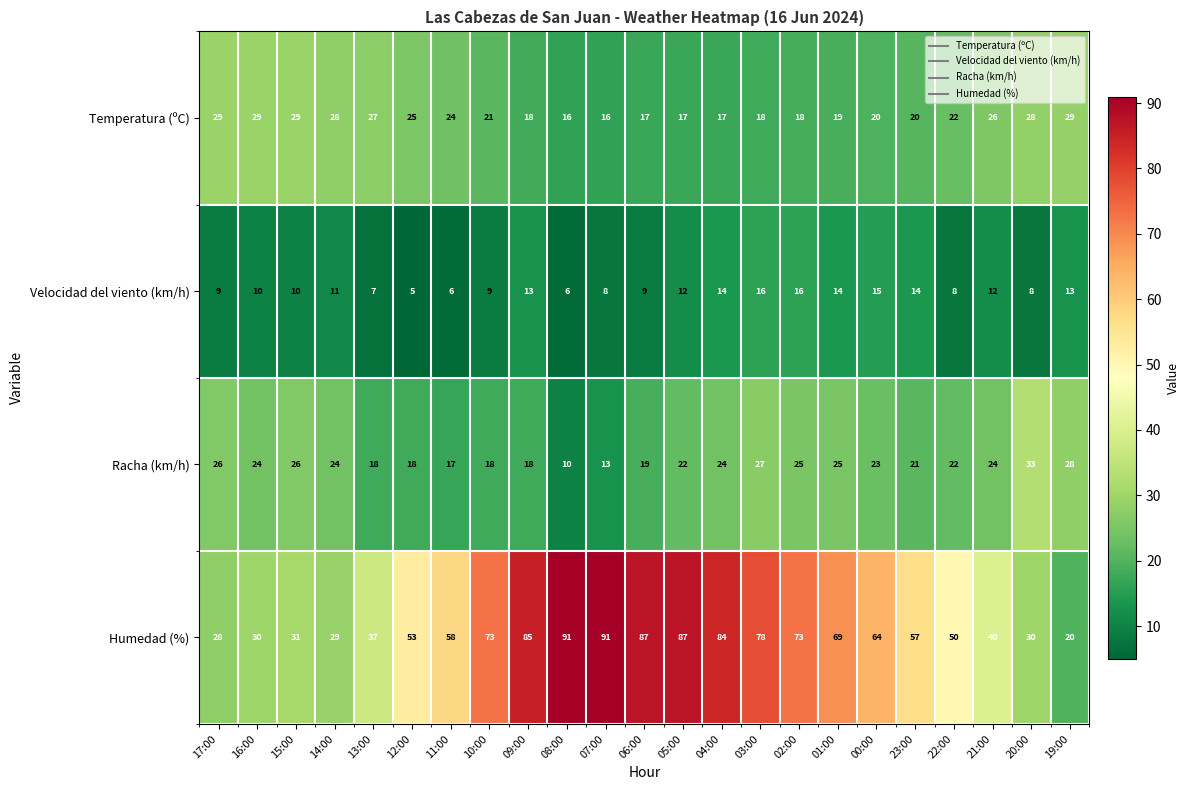

Is it true that Temperatura (ºC) equals 28 at 20:00?

True